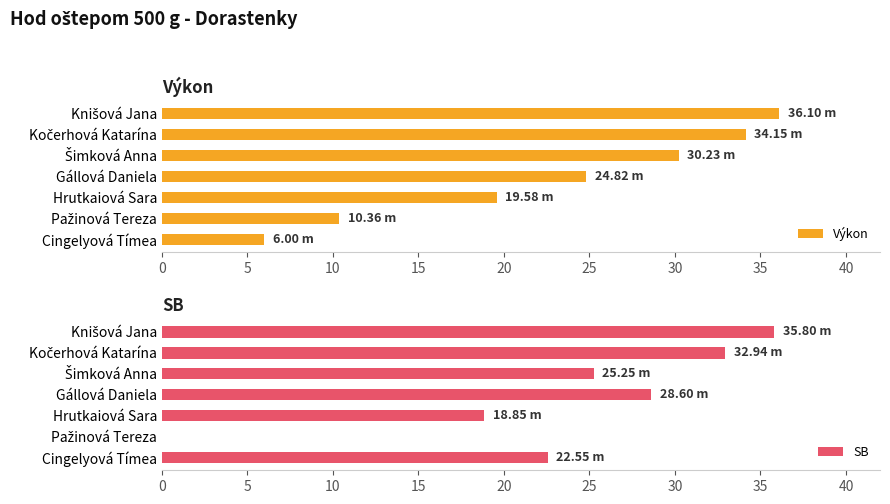

Reading left to right, transcribe all the data shown in this chart.

Výkon: 36.1	34.1	30.2	24.8	19.6	10.4	6.0
SB: 35.8	32.9	25.2	28.6	18.9	0.0	22.6